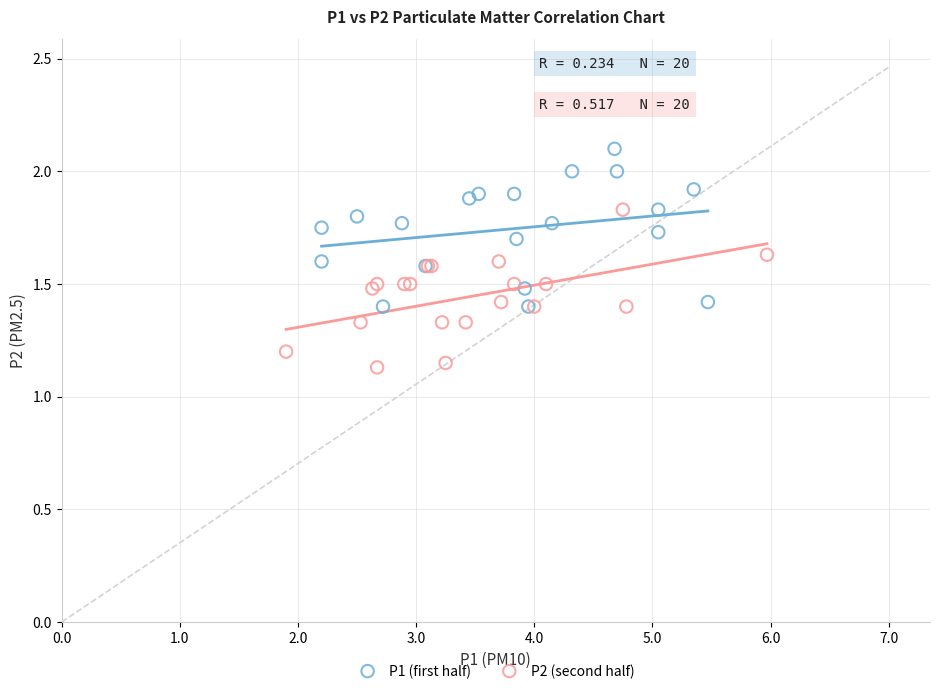

Which series reaches the maximum Y coordinate?

P1 (first half)